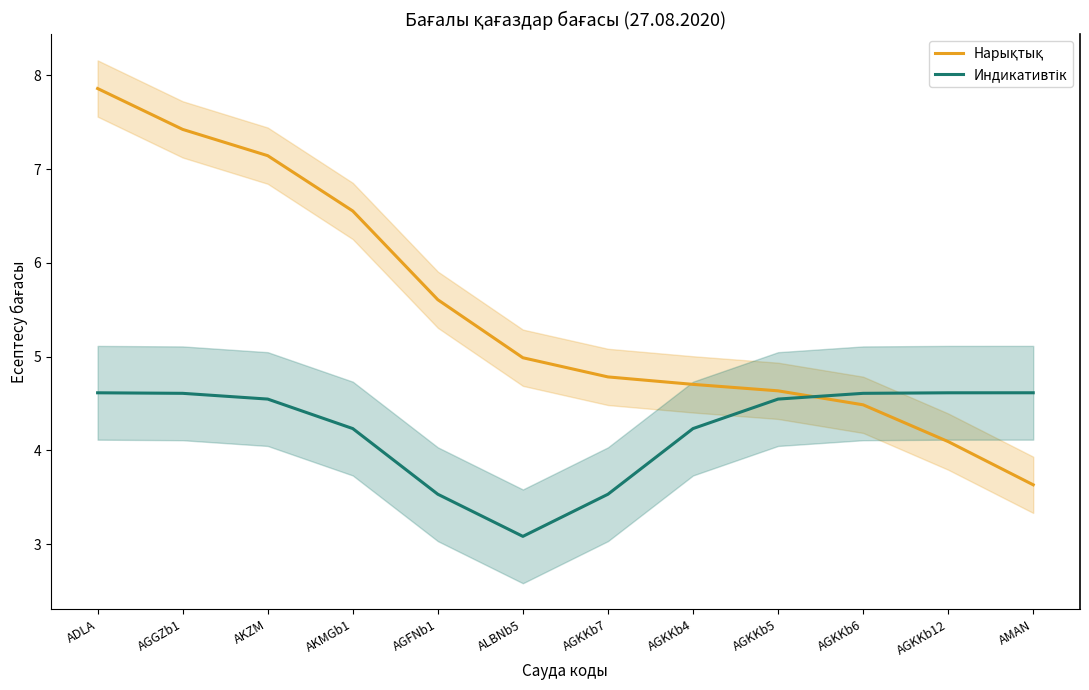

What is the difference between the second highest and second lowest values in the Индикативтік series?

1.1